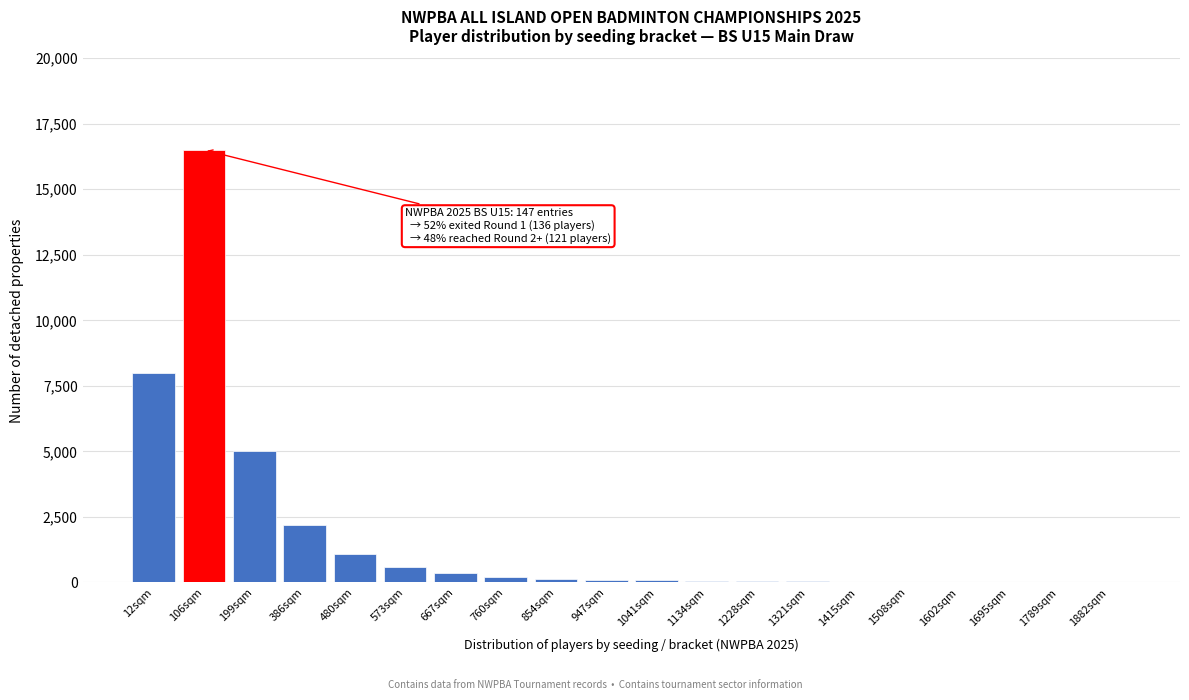

What is the greatest value displayed?

16500